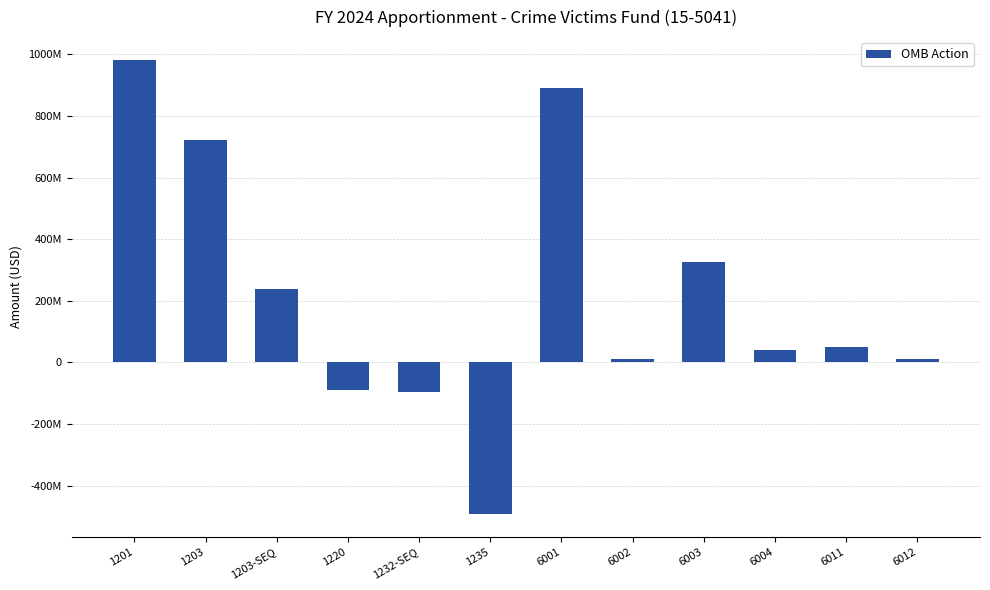

Does the chart contain any negative values?

Yes